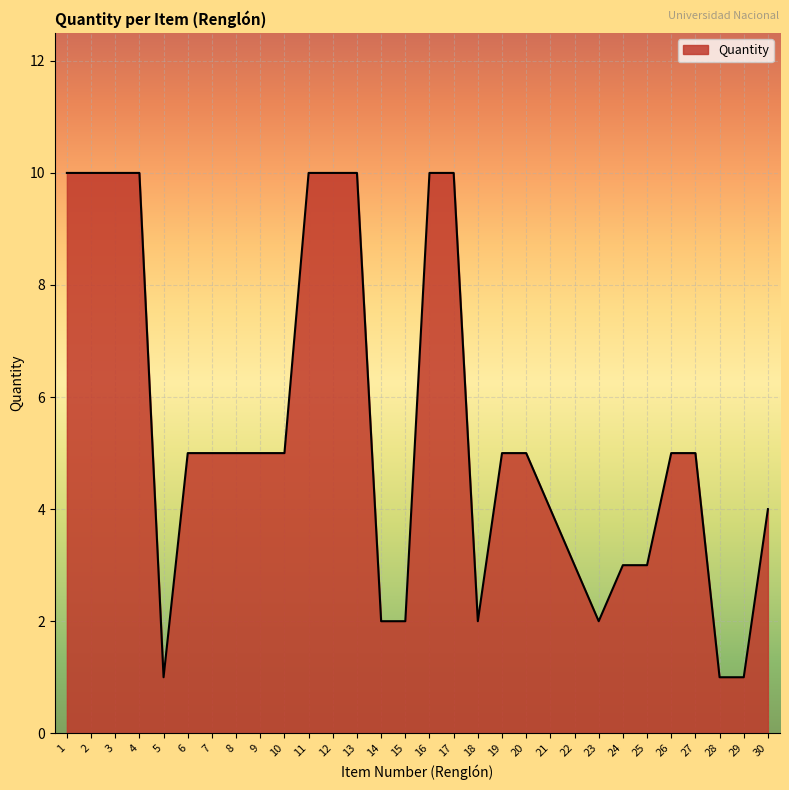

What is the difference between the maximum and minimum values?

9